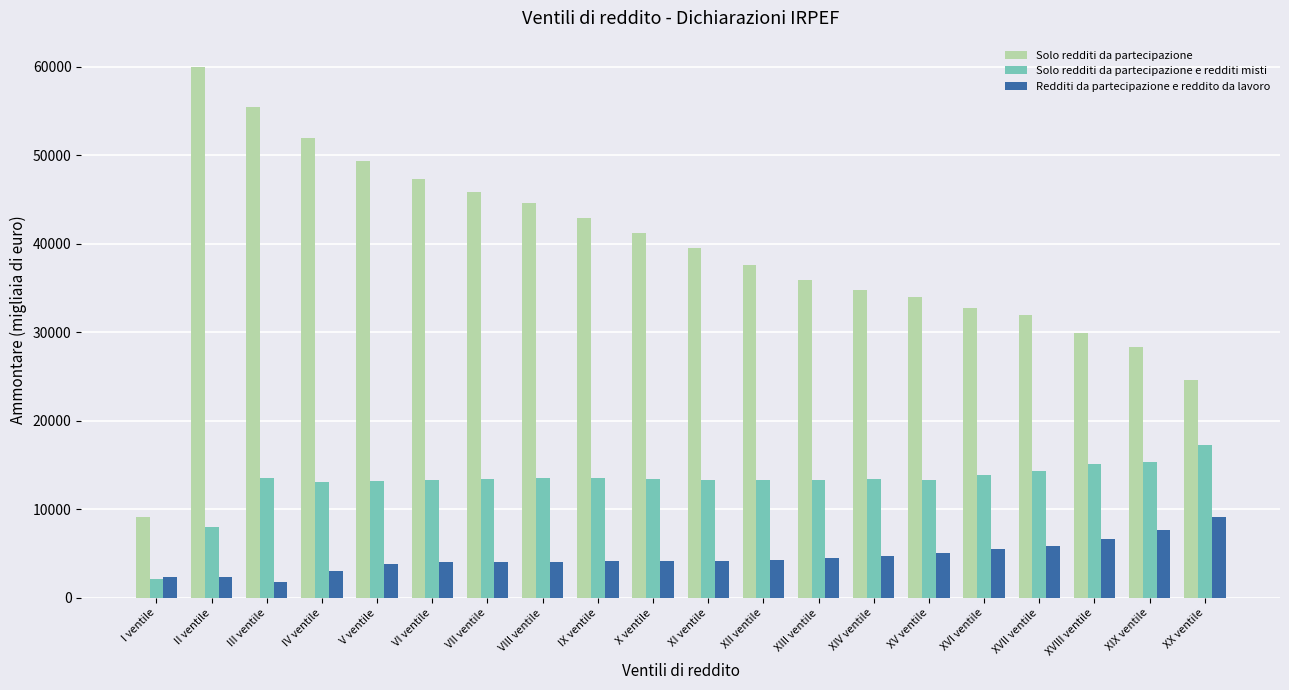

What is the sum of the Solo redditi da partecipazione values at III ventile and VIII ventile?

99981